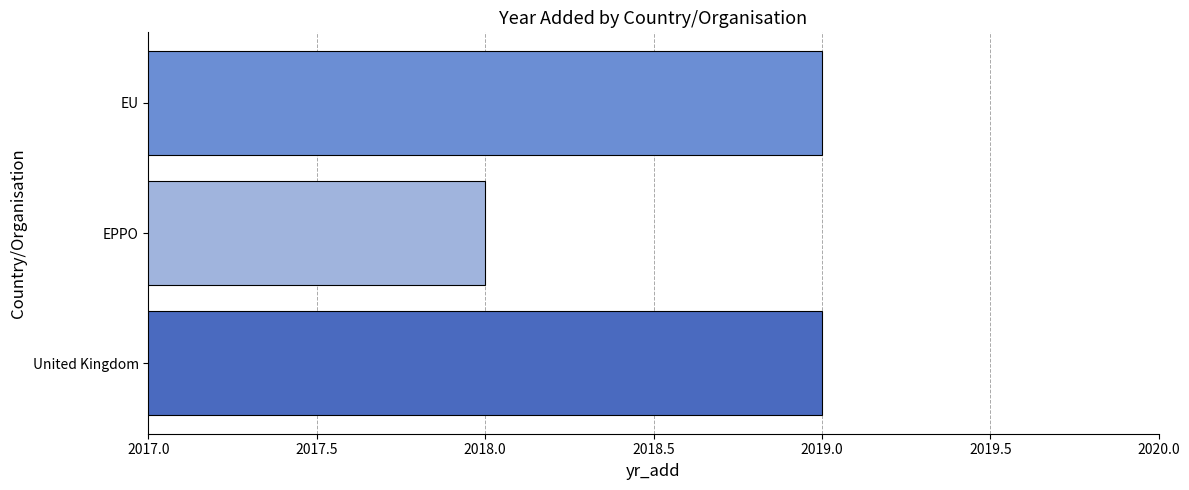

What is the smallest value displayed?

2018